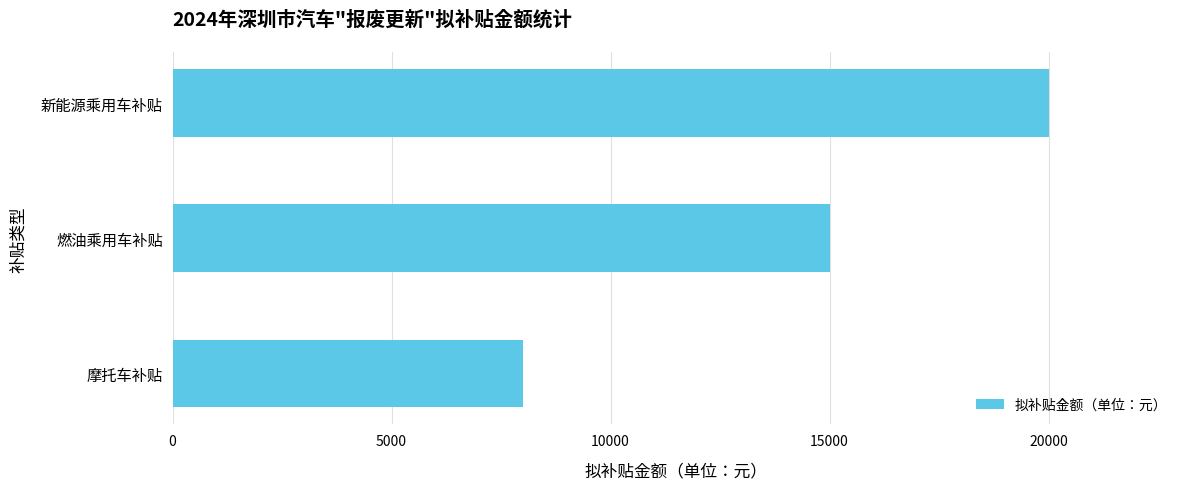

Is it true that the value at 摩托车补贴 is 1663?

False